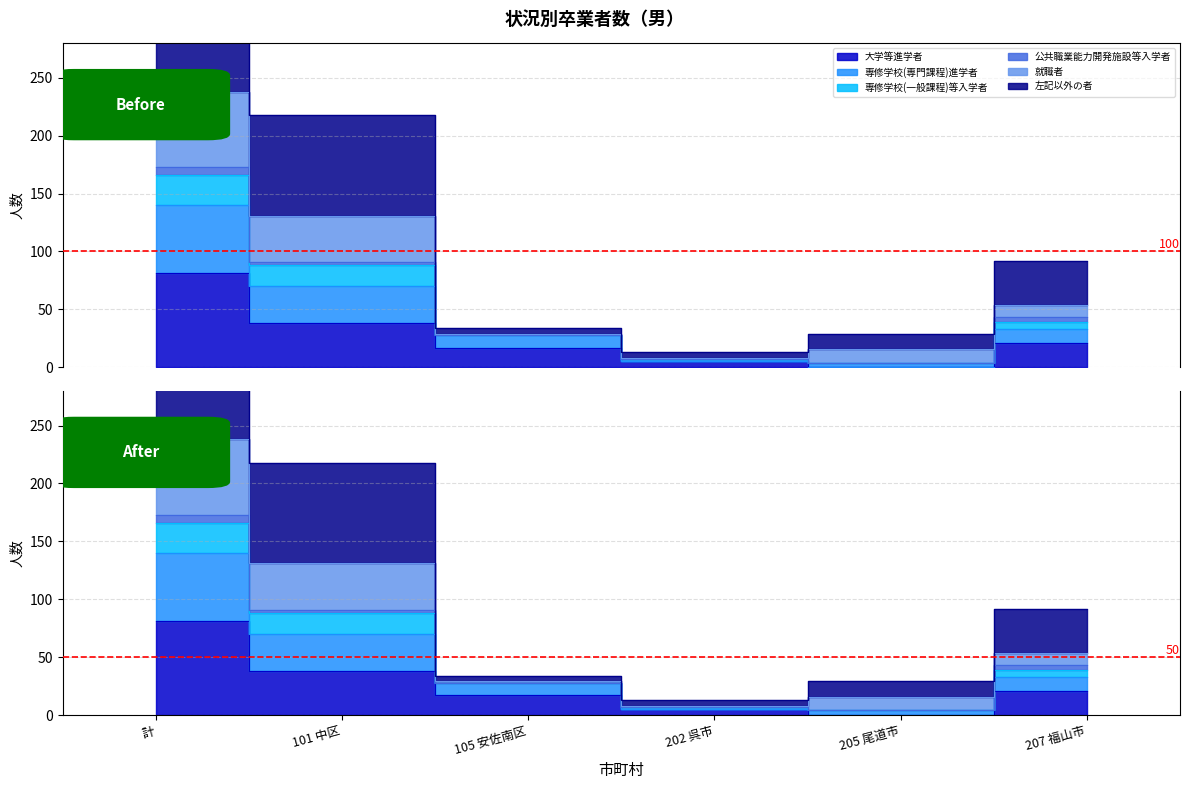

How many categories are shown in the chart?

6